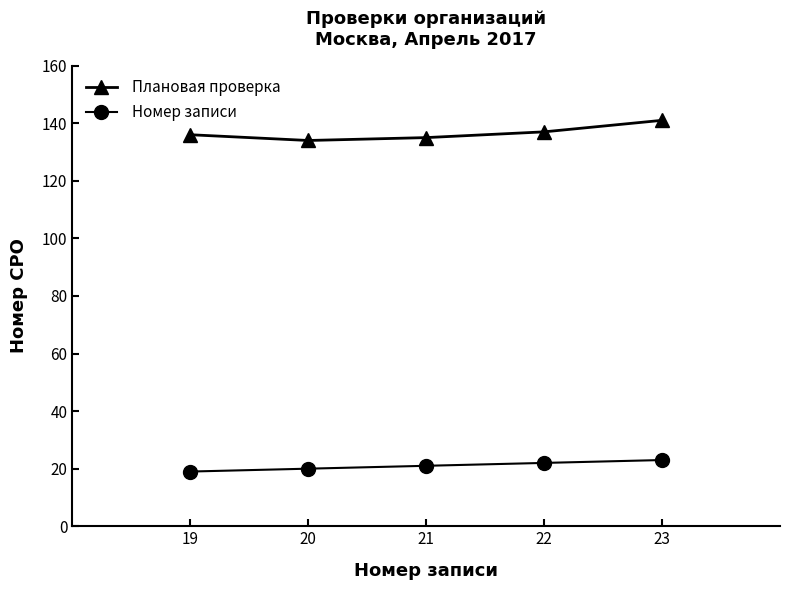

True or false: Плановая проверка and Номер записи cross at least once.

False